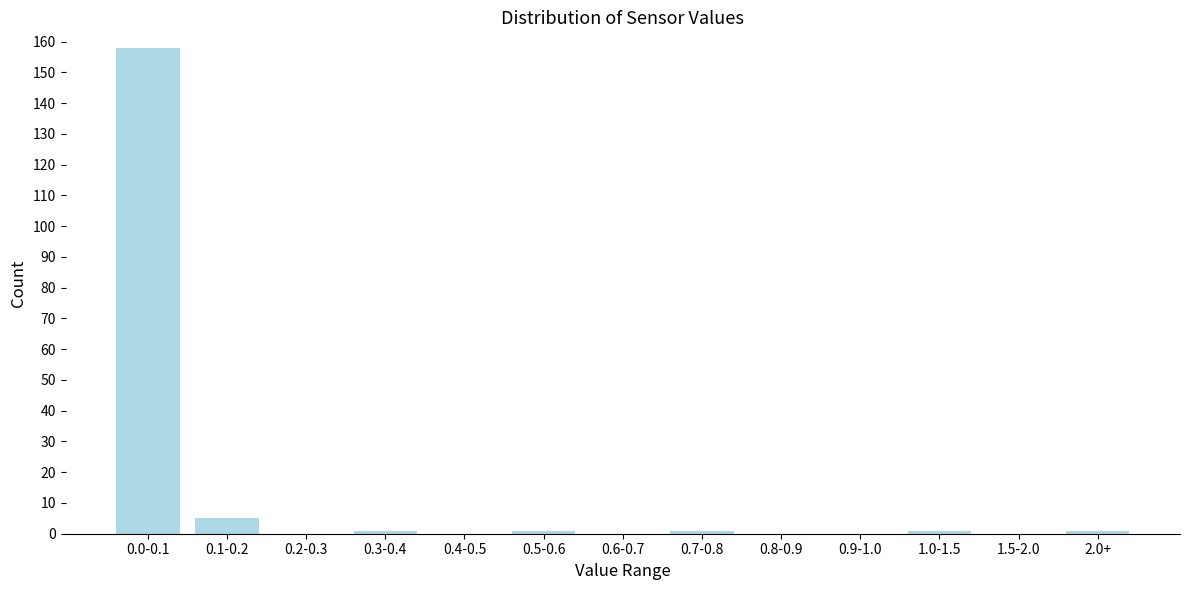

Reading left to right, transcribe all the data shown in this chart.

0.0-0.1=158	0.1-0.2=5	0.2-0.3=0	0.3-0.4=1	0.4-0.5=0	0.5-0.6=1	0.6-0.7=0	0.7-0.8=1	0.8-0.9=0	0.9-1.0=0	1.0-1.5=1	1.5-2.0=0	2.0+=1